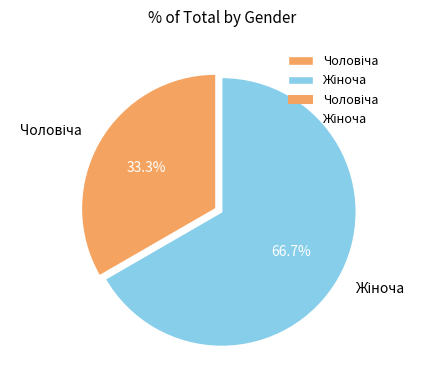

Does any single category account for the majority?

Yes